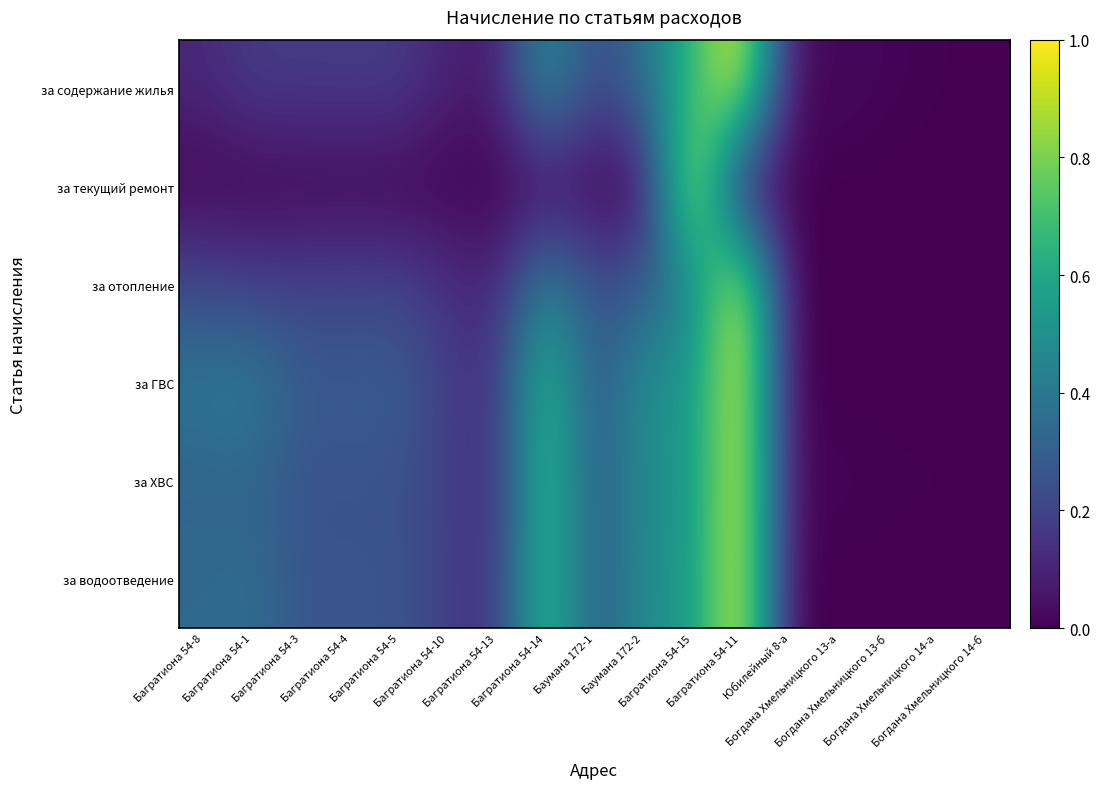

What is the total value across all series at Баумана 172-2?

2.1